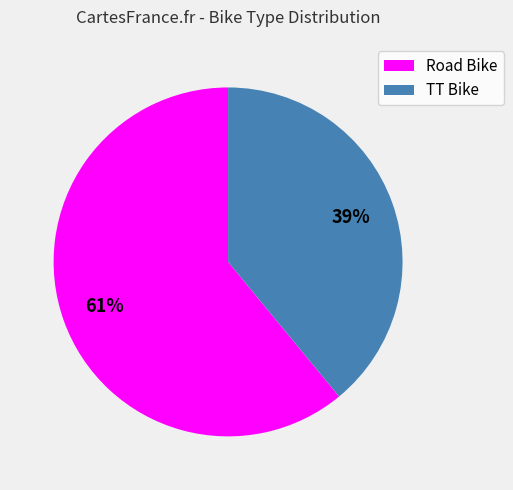

Approximately how many times larger is the value at Road Bike compared to TT Bike?

1.6